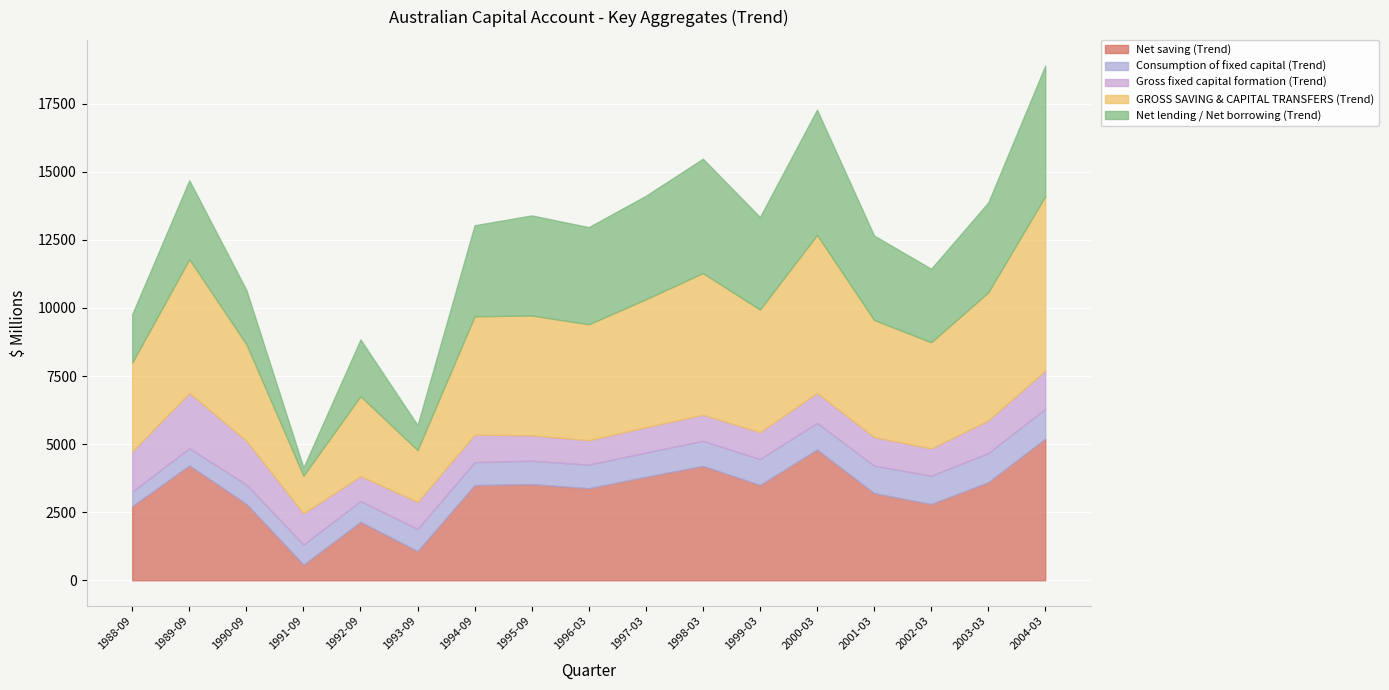

Which has a higher value, 1995-09 or 1996-03?

1995-09